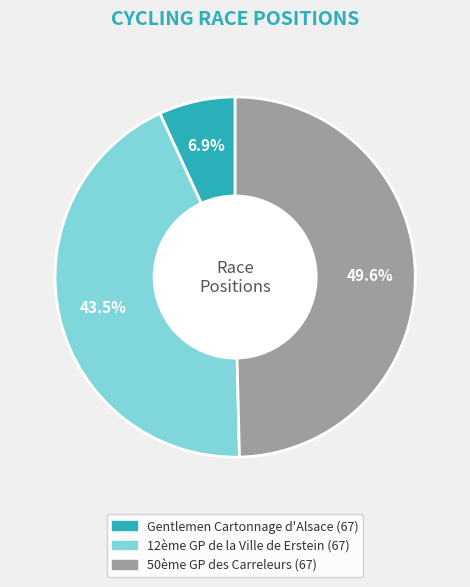

Count the number of slices in the pie.

3